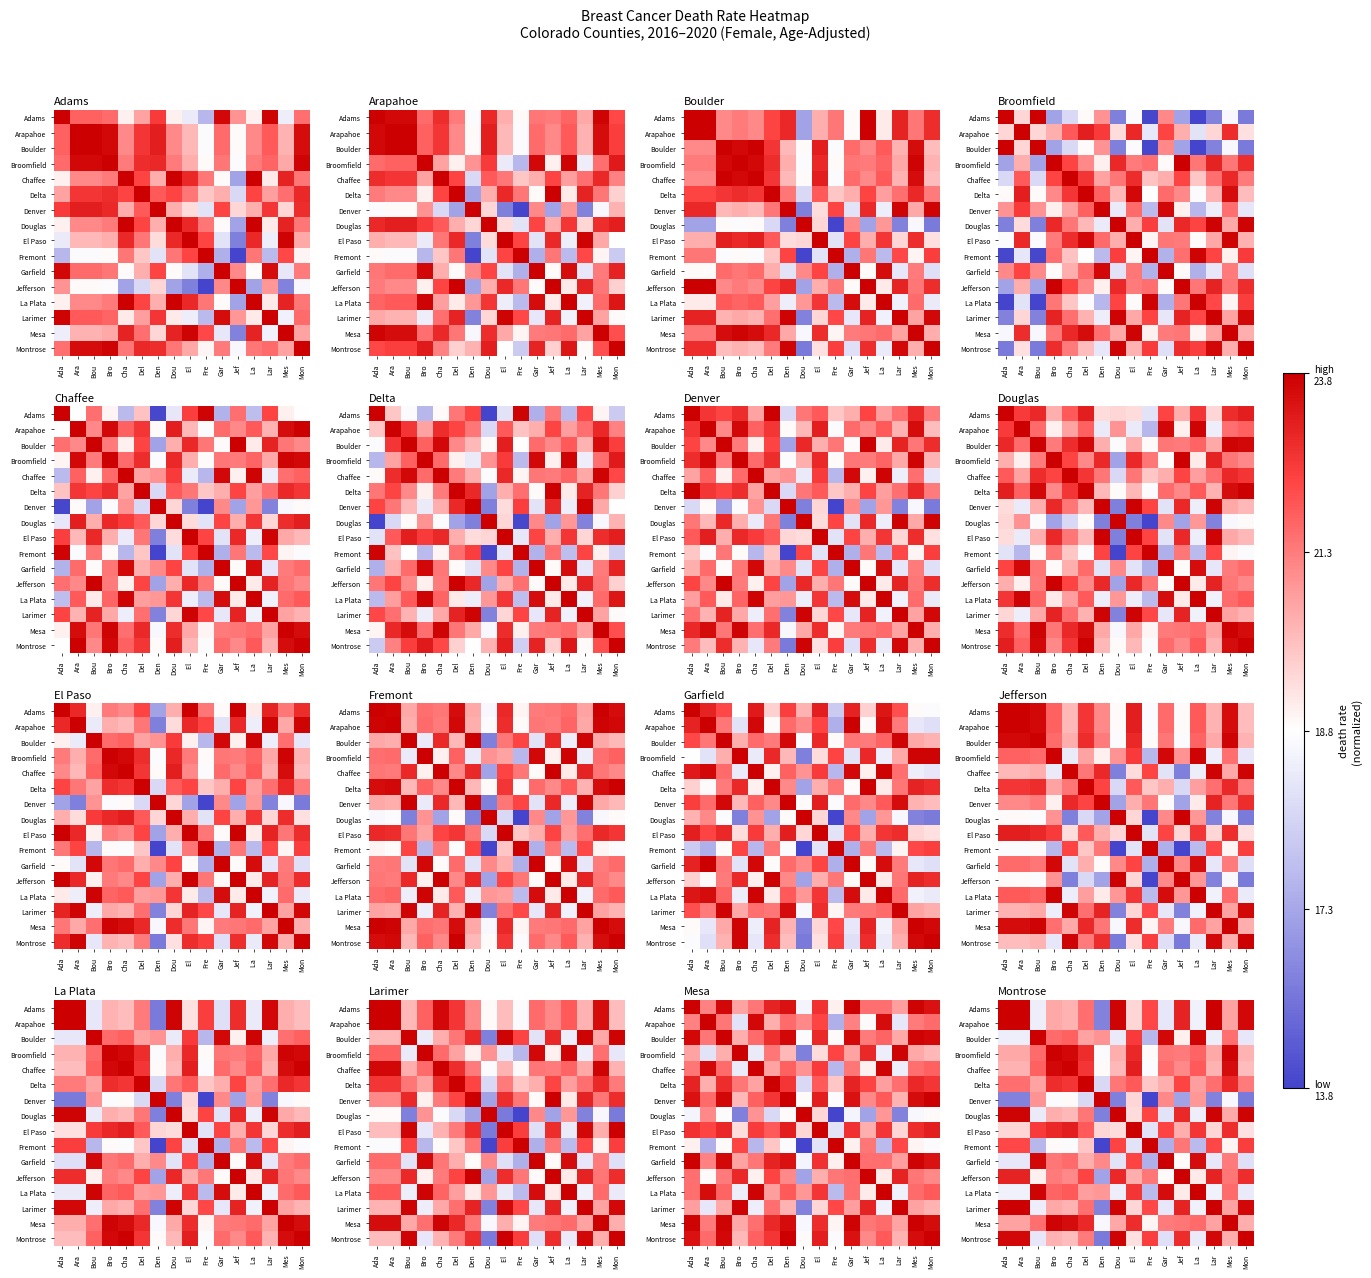

The Garfield series shows 0.5 at El. True or false?

False